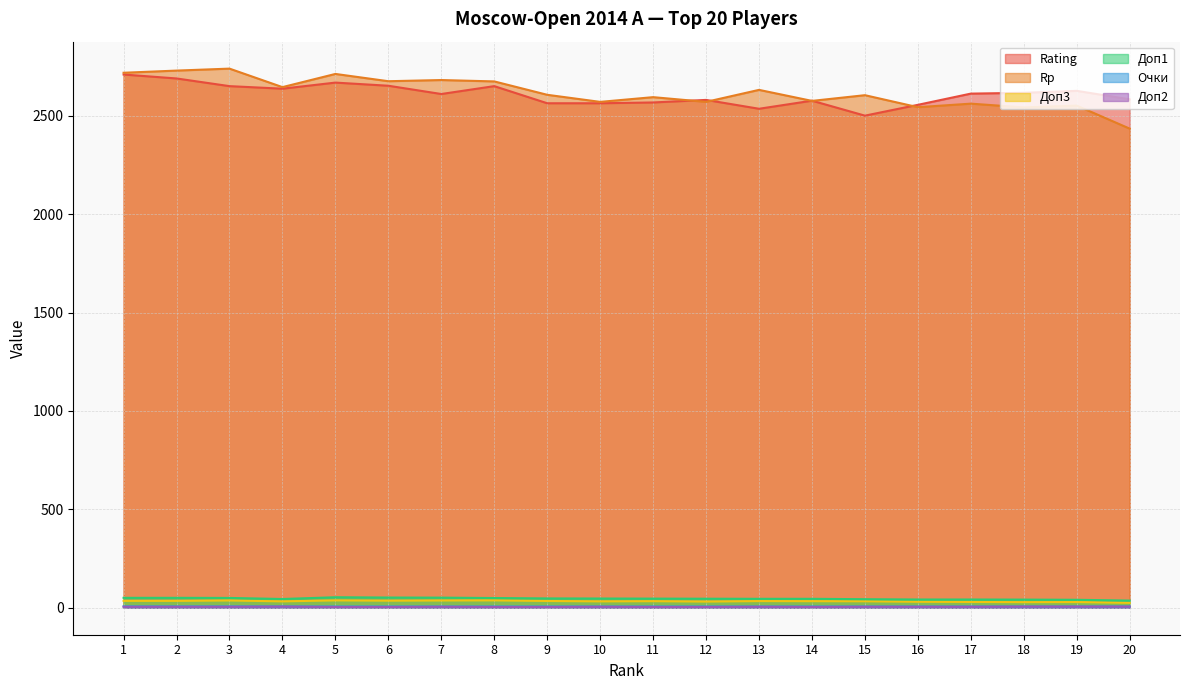

How many lines are shown in the chart?

6